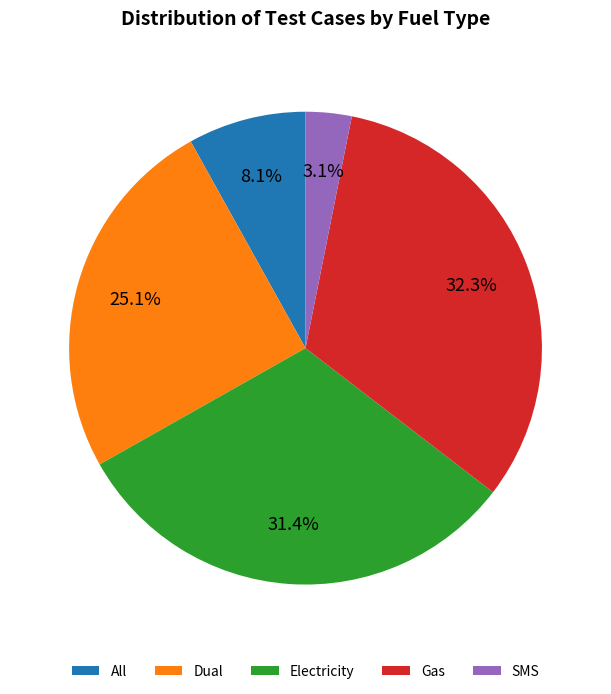

To the nearest percent, what portion does SMS represent?

3%